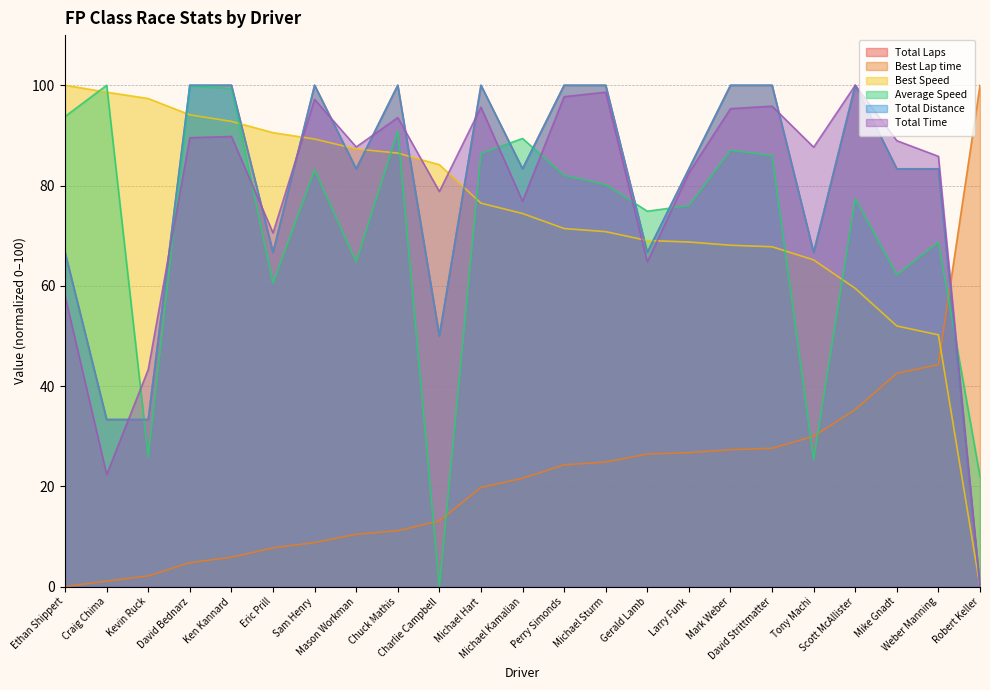

How many times do Total Time and Best Lap time cross each other?

1